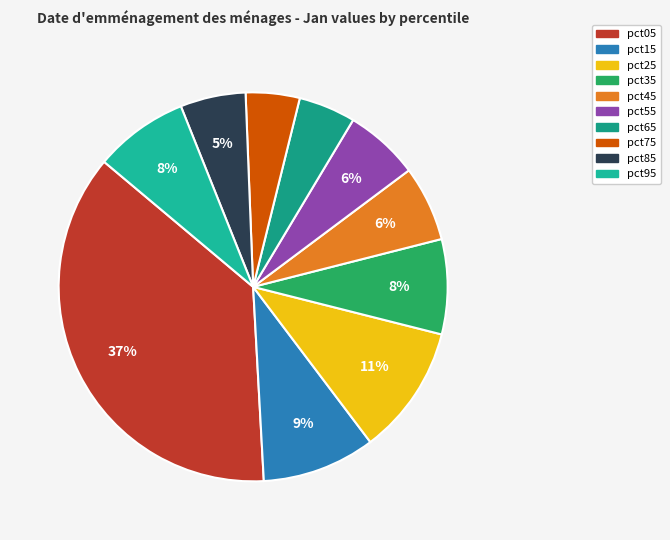

True or false: pct35 accounts for 8% of the total.

True